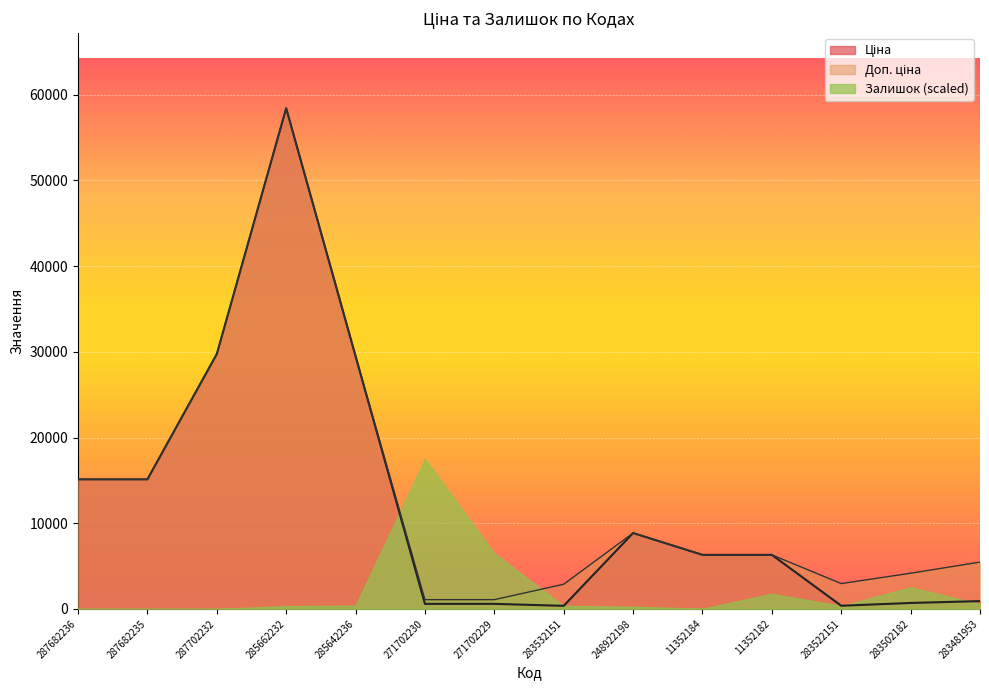

What is the total value across all series at 287682236?

30240.0